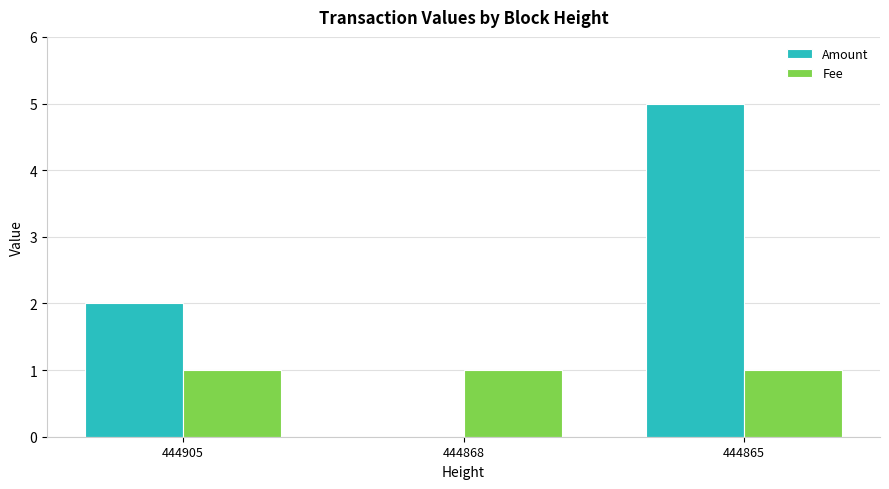

What is the sum of the Amount values at 444868 and 444865?

5